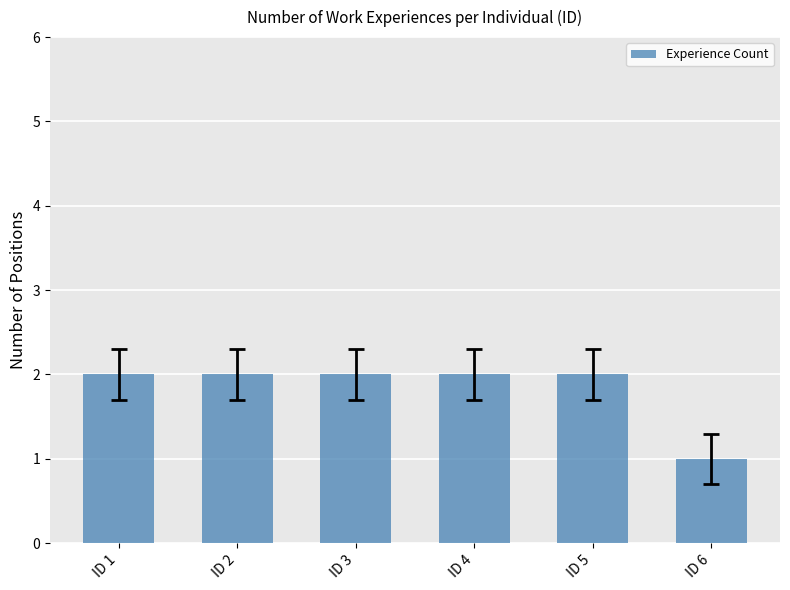

At which category does the chart reach its minimum across all series?

ID 6